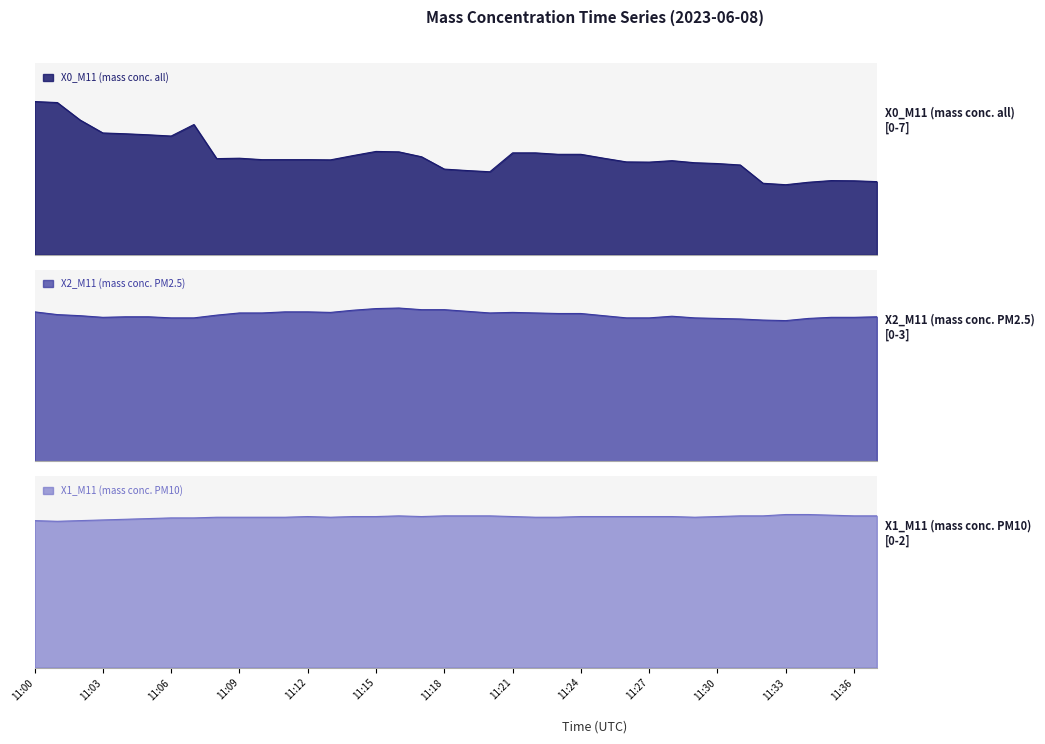

True or false: X0_M11 (mass conc. all) and X1_M11 (mass conc. PM10) cross at least once.

False